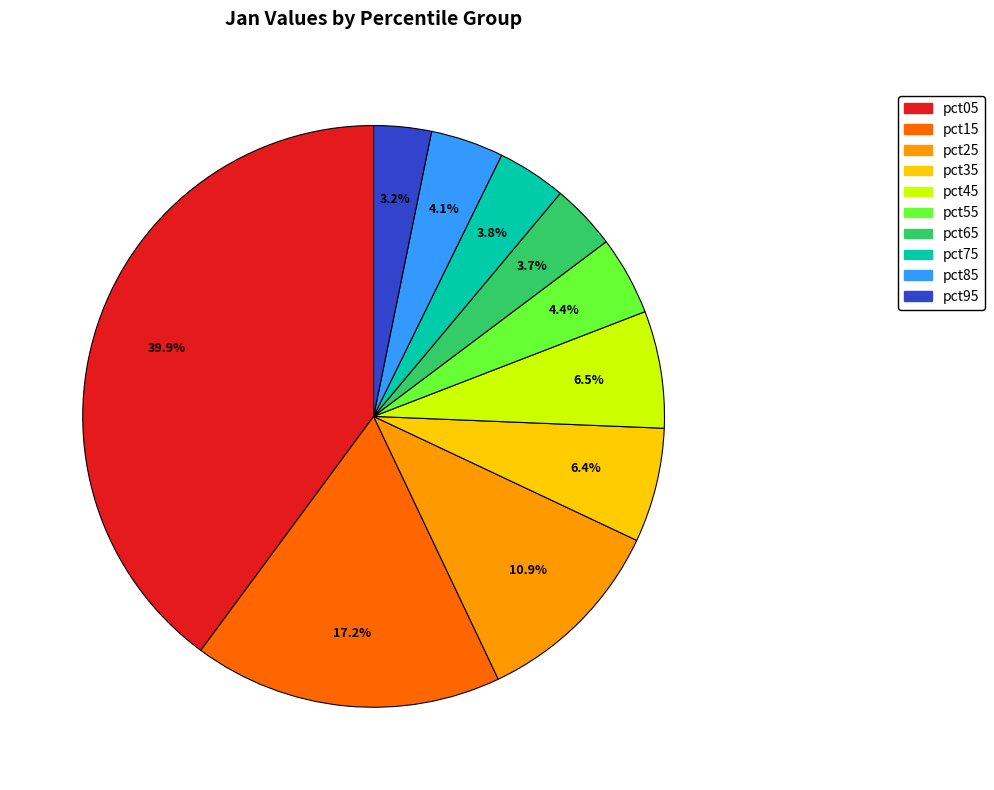

Between pct45 and pct95, which is larger?

pct45